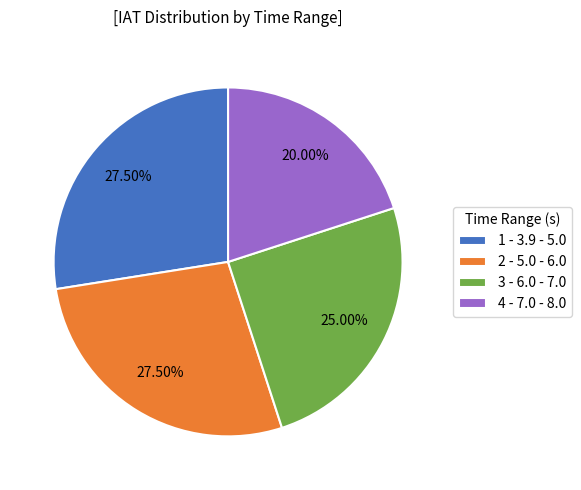

Is the sum of 2 - 5.0 - 6.0 and 3 - 6.0 - 7.0 greater than half?

Yes